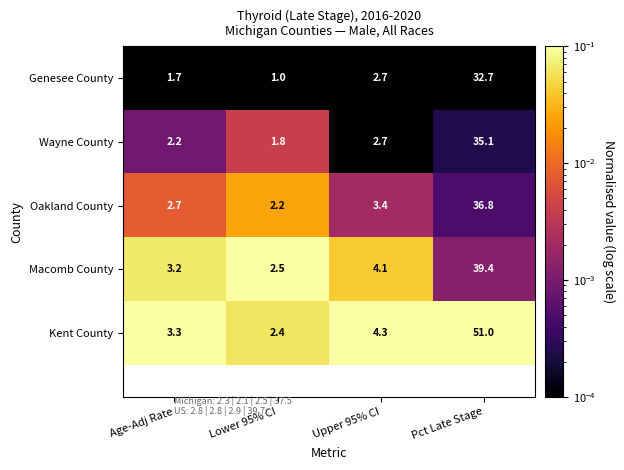

Between Lower 95% CI and Upper 95% CI, which series saw the biggest shift?

Kent County